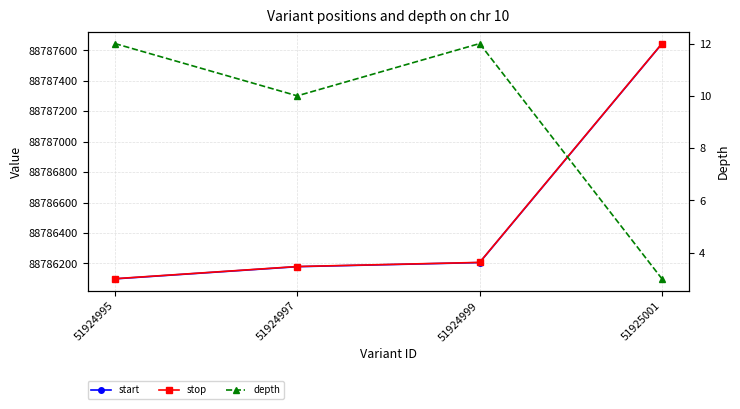

What is the difference between the second highest and second lowest values in the depth series?

2